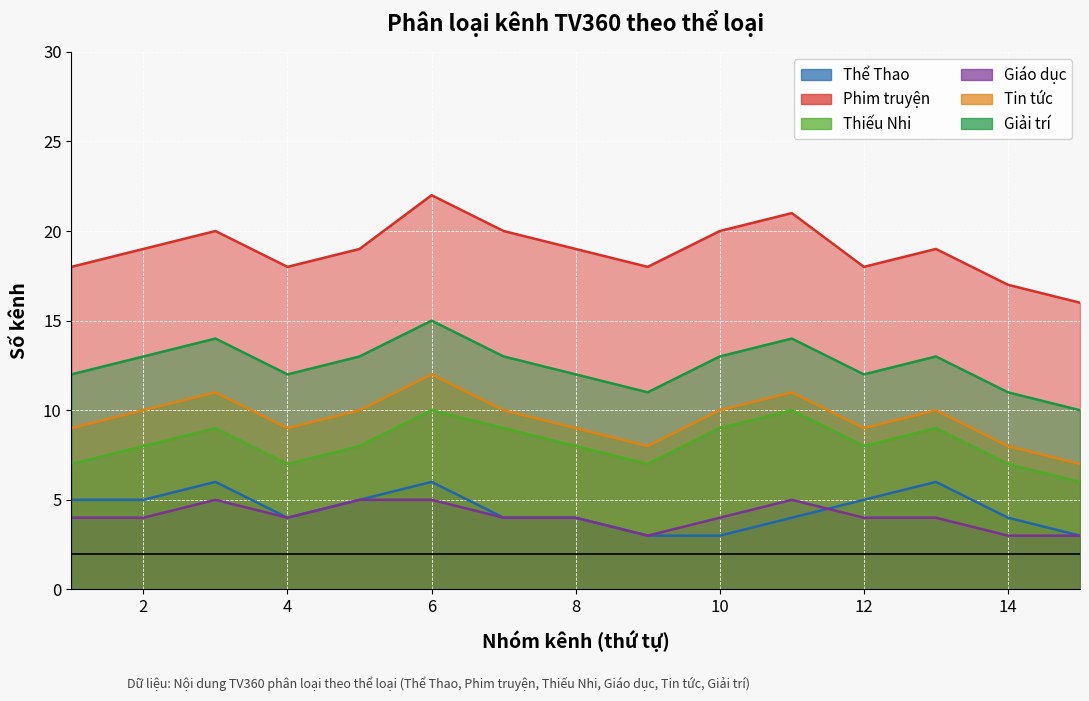

Which category has the highest value across all series?

6